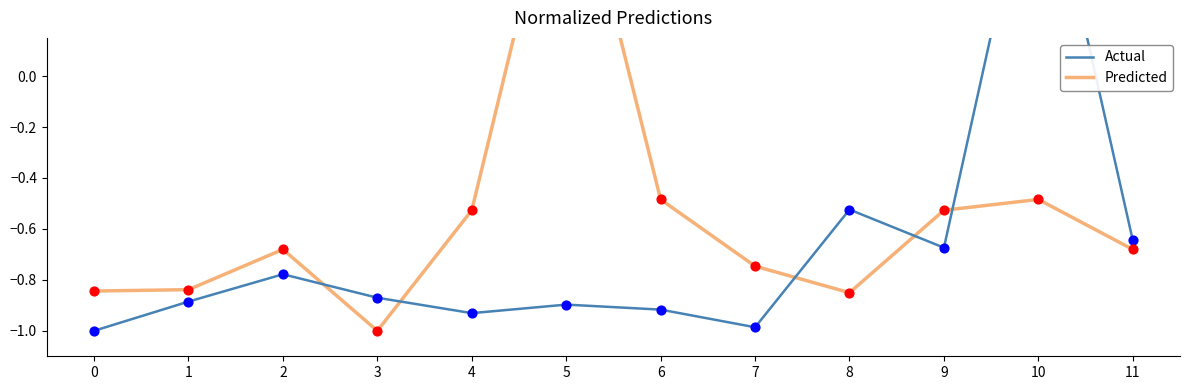

At how many categories does at least one series exceed 0?

2